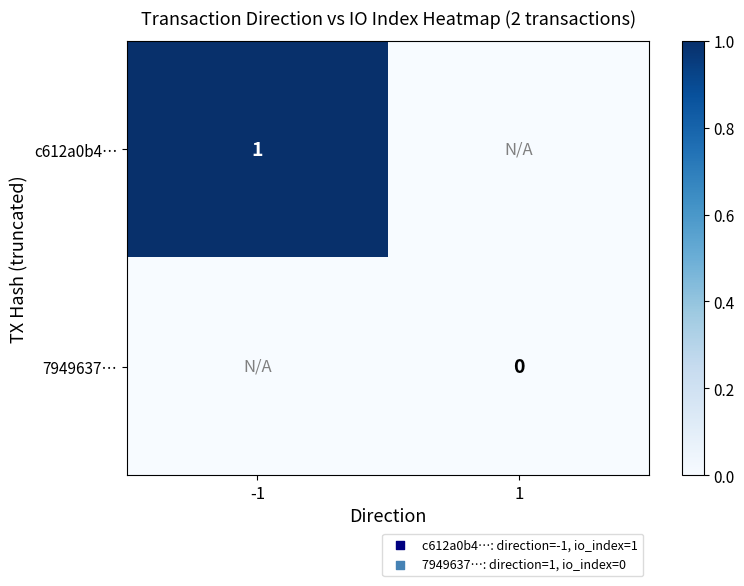

True or false: c612a0b4… has a value of 1 at -1.

True